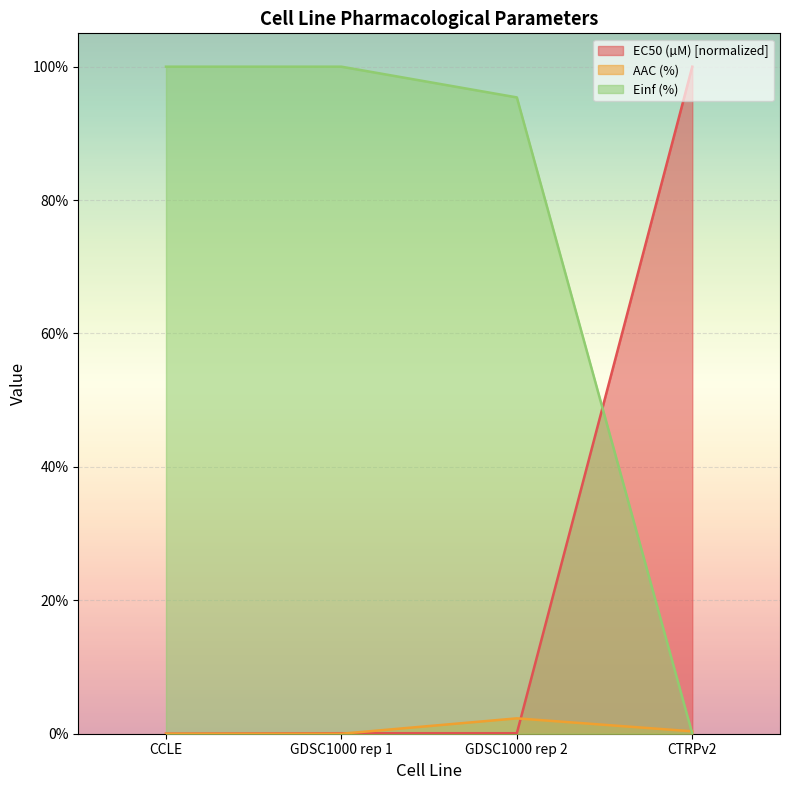

Which series ends up on top after the final intersection of EC50 (µM) and Einf (%)?

EC50 (µM)